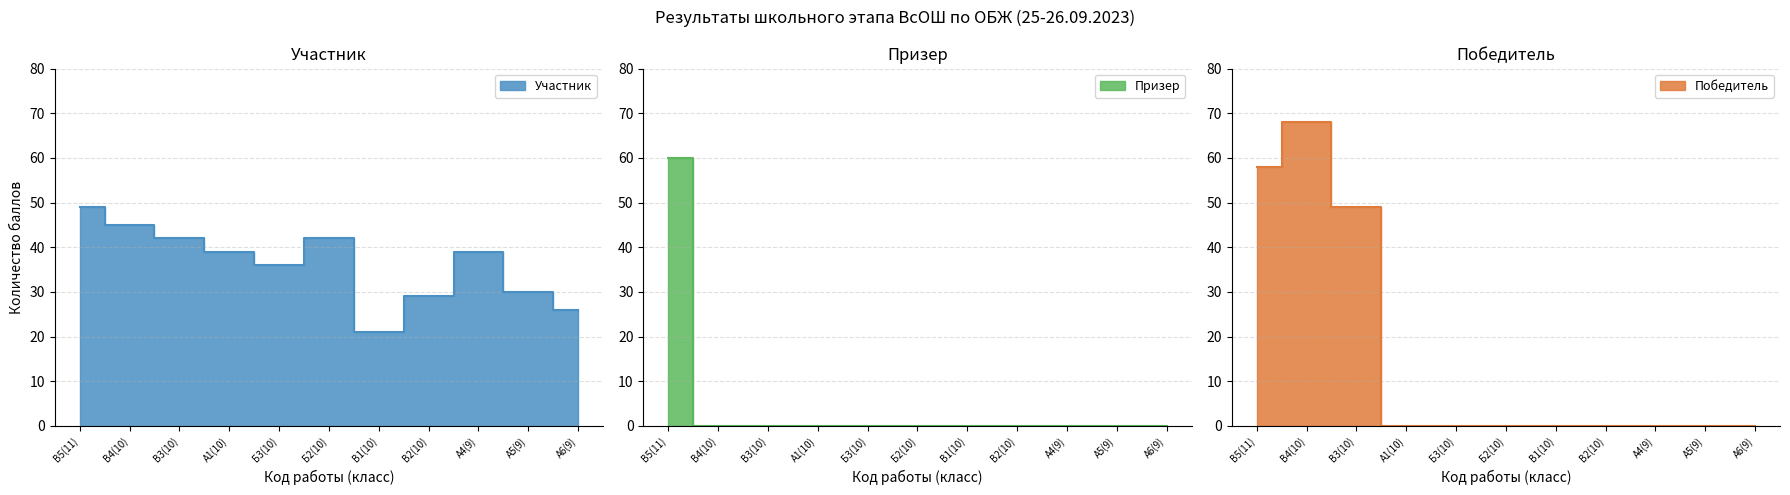

At how many categories does at least one series exceed 63?

1